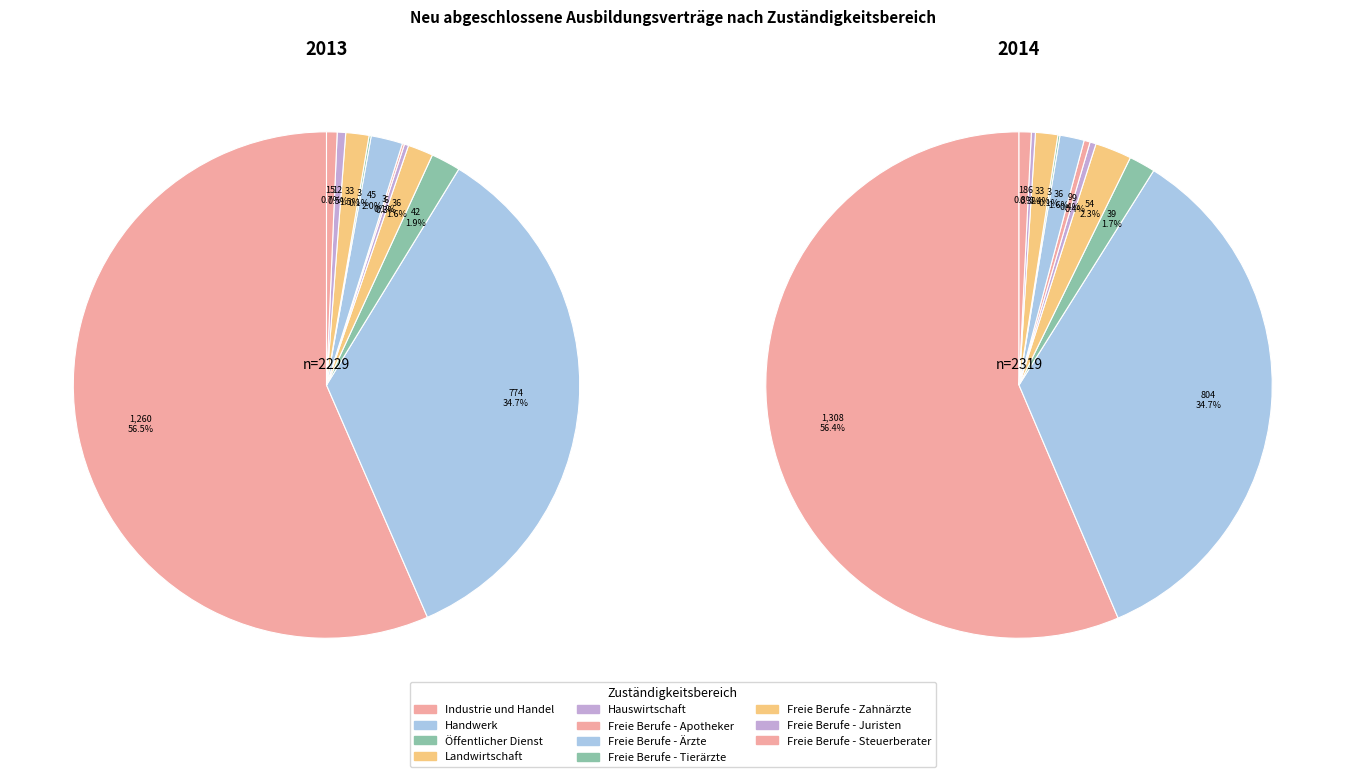

True or false: Handwerk accounts for 45% of the total.

False